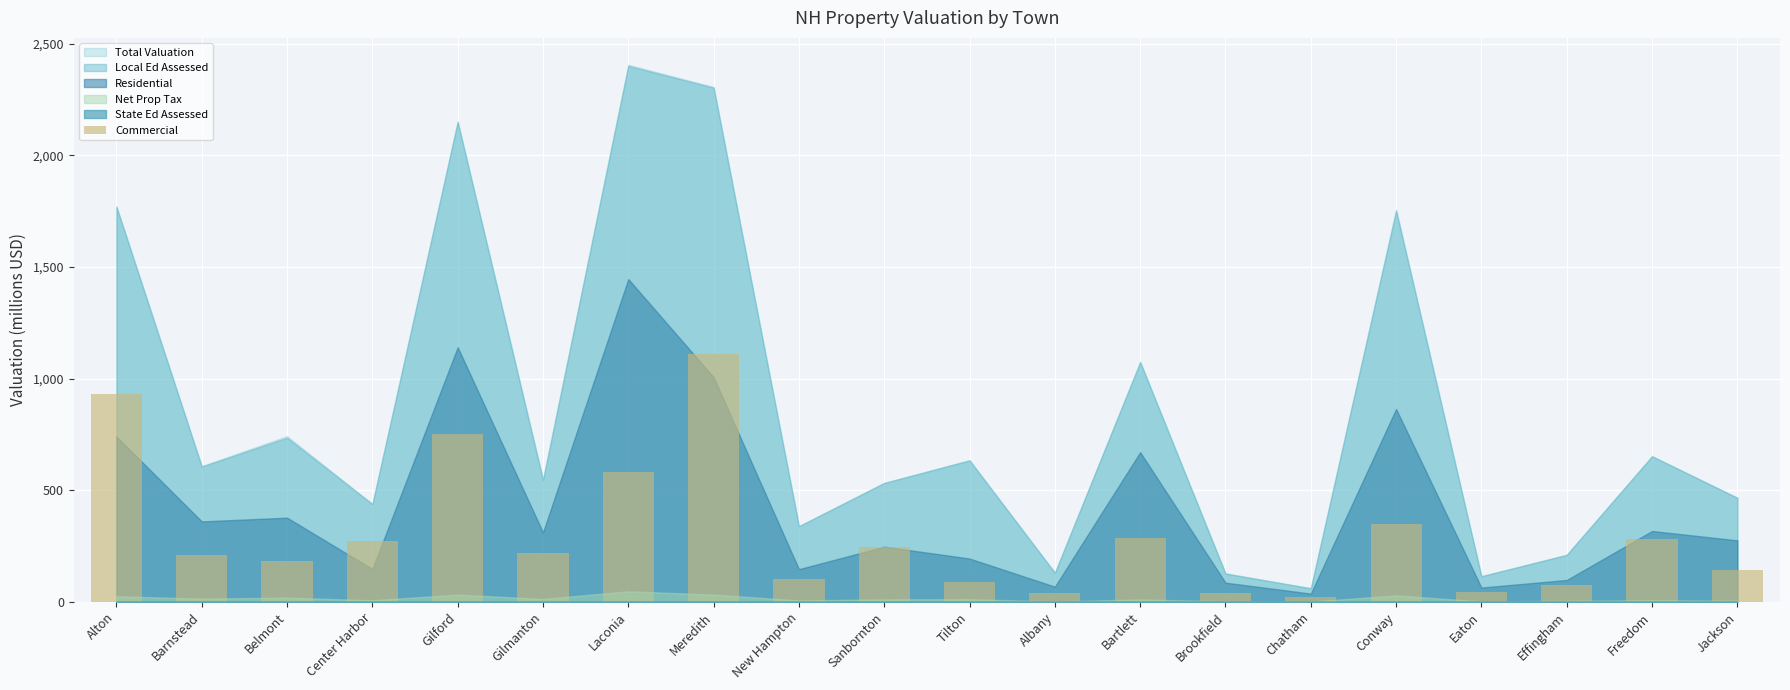

Does the chart contain stacked bars?

No